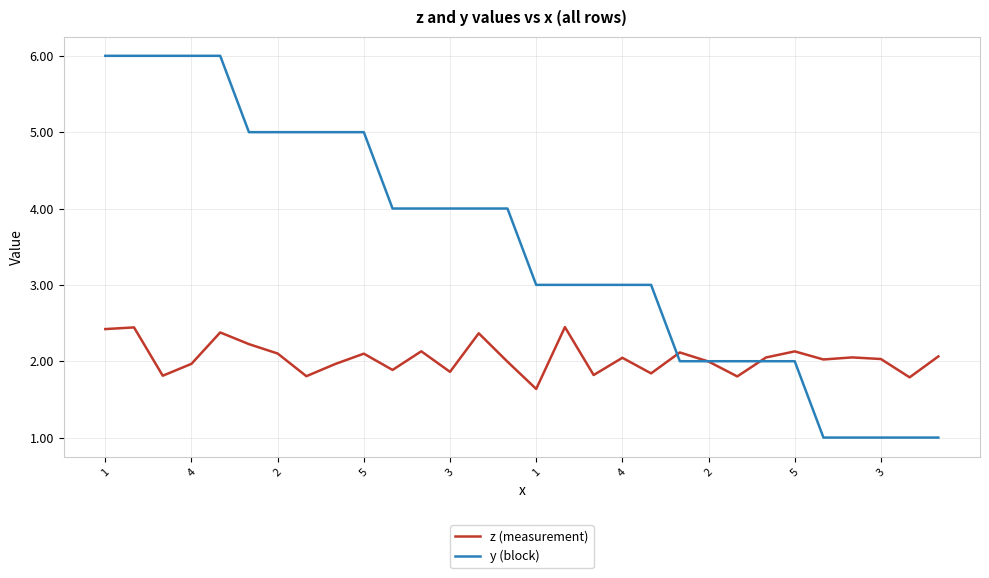

List the series in order of their overall mean, lowest first.

z (measurement), y (block)